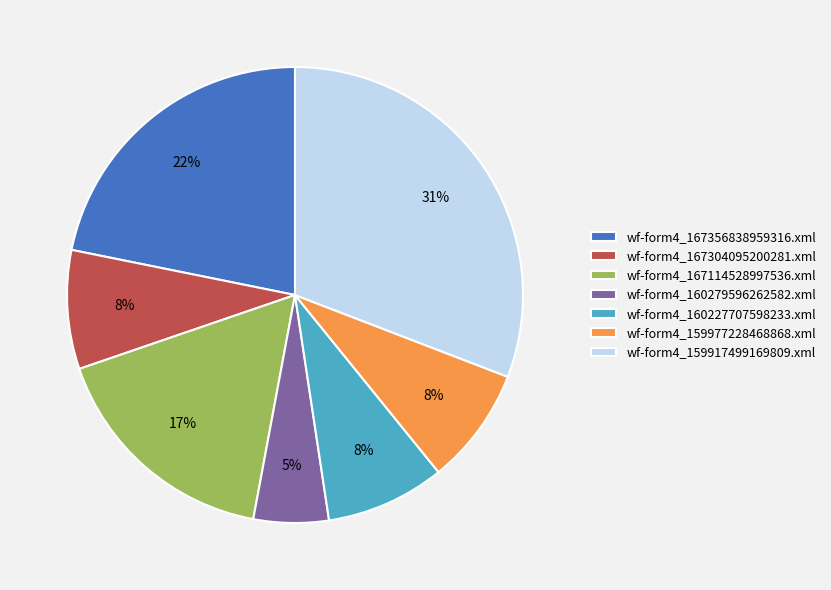

To the nearest percent, what is the difference between the largest and smallest slice percentages?

26%